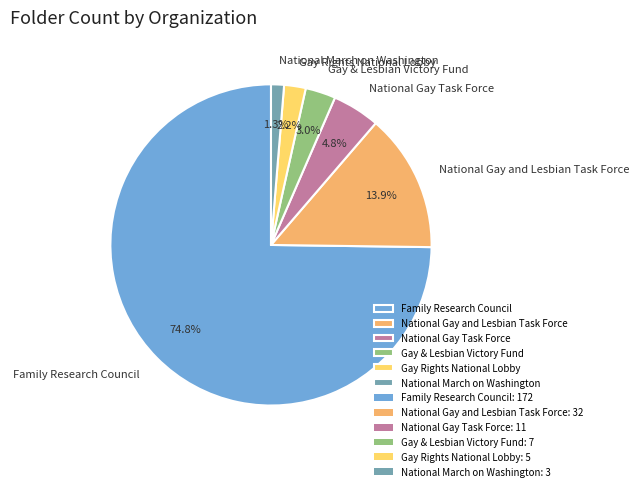

To the nearest percent, what is the combined percentage of Family Research Council and National Gay Task Force?

80%